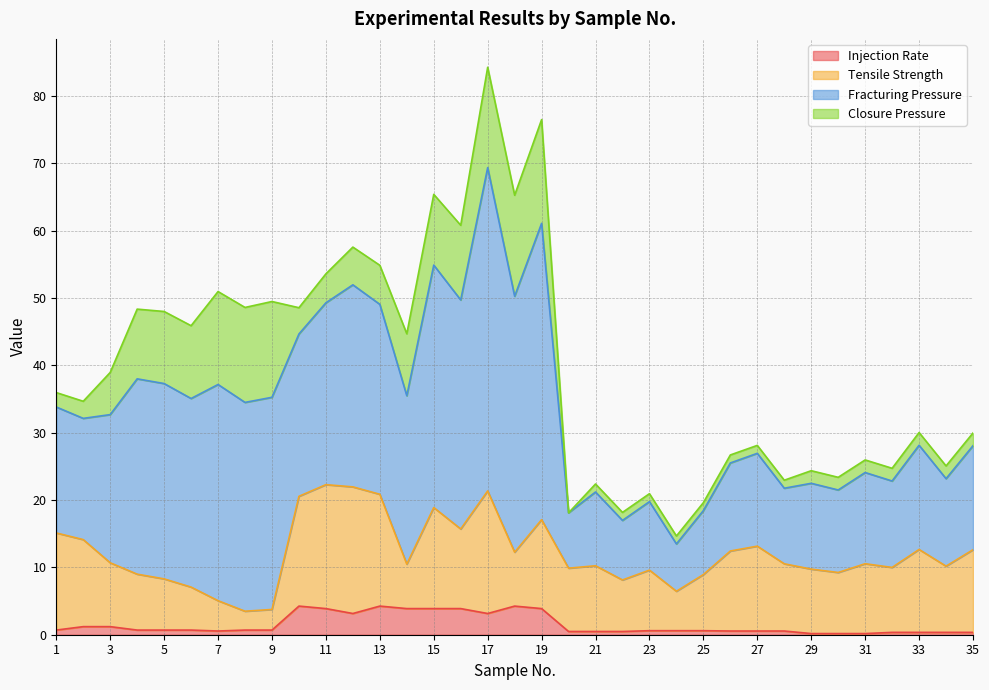

Is it true that Fracturing Pressure equals 22.4 at 10?

False